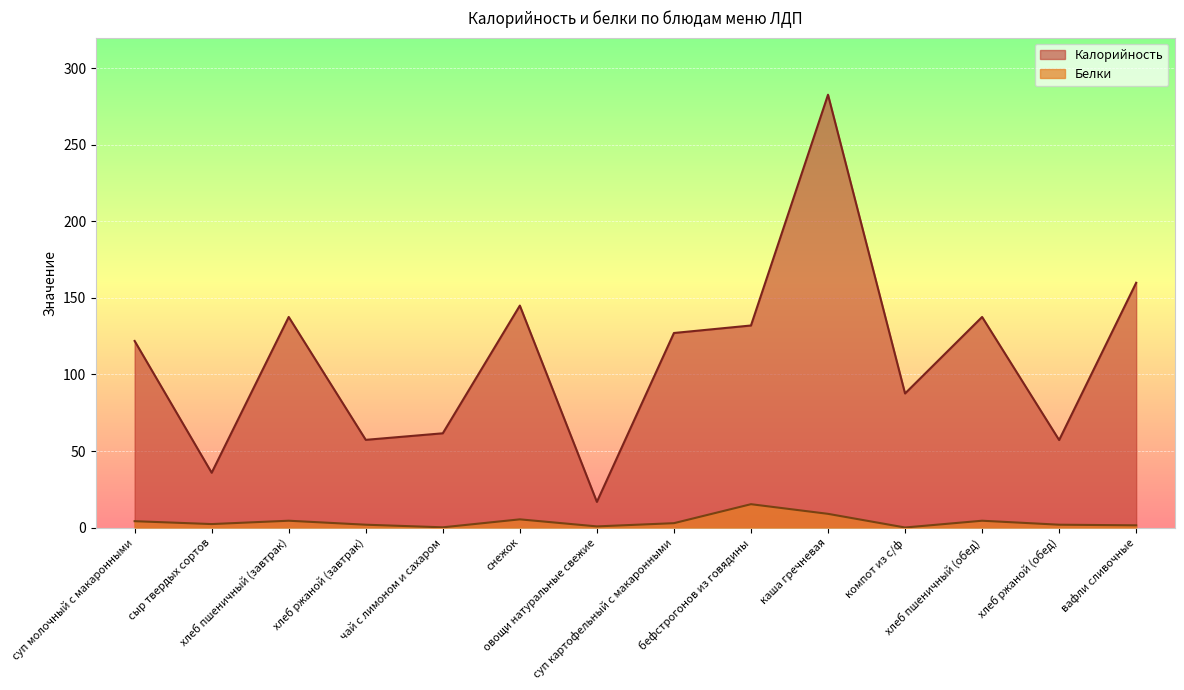

What is the lowest value of the Калорийность series?

16.8